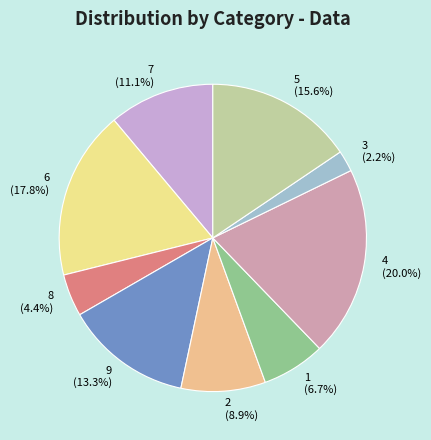

Which has a higher value, 7 or 9?

9